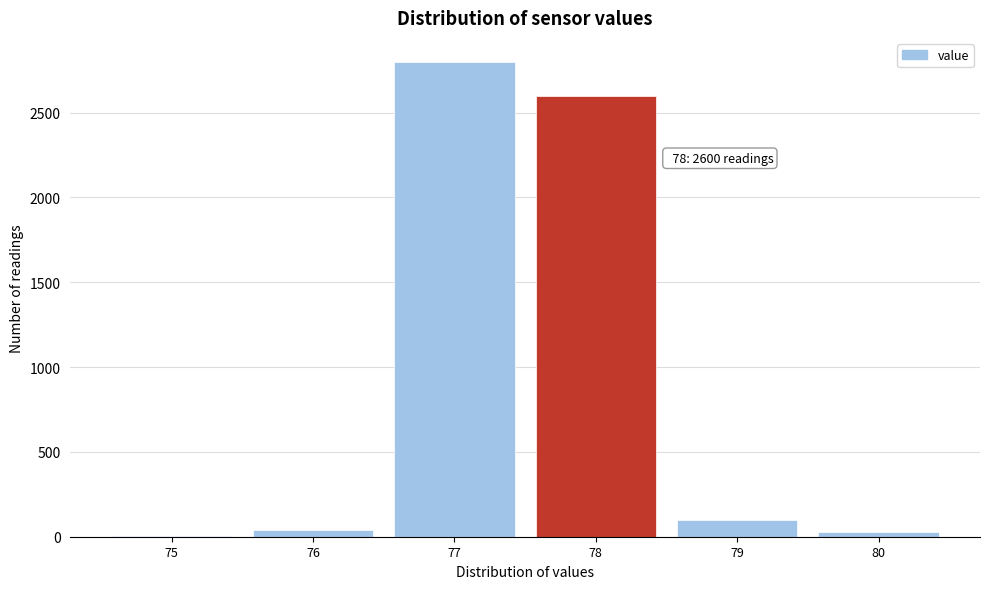

Over which range of the x-axis is the bar tallest?

76.5 to 77.5